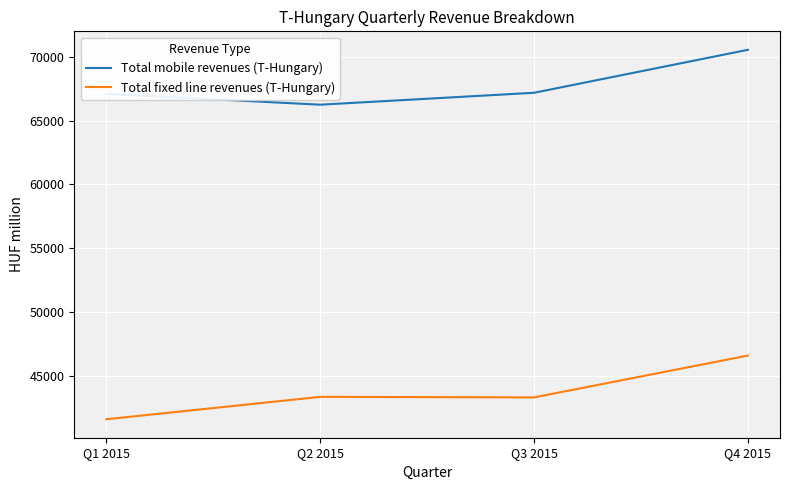

What is the approximate value of Total fixed line revenues (T-Hungary) at Q3 2015, to the nearest 50?

43350